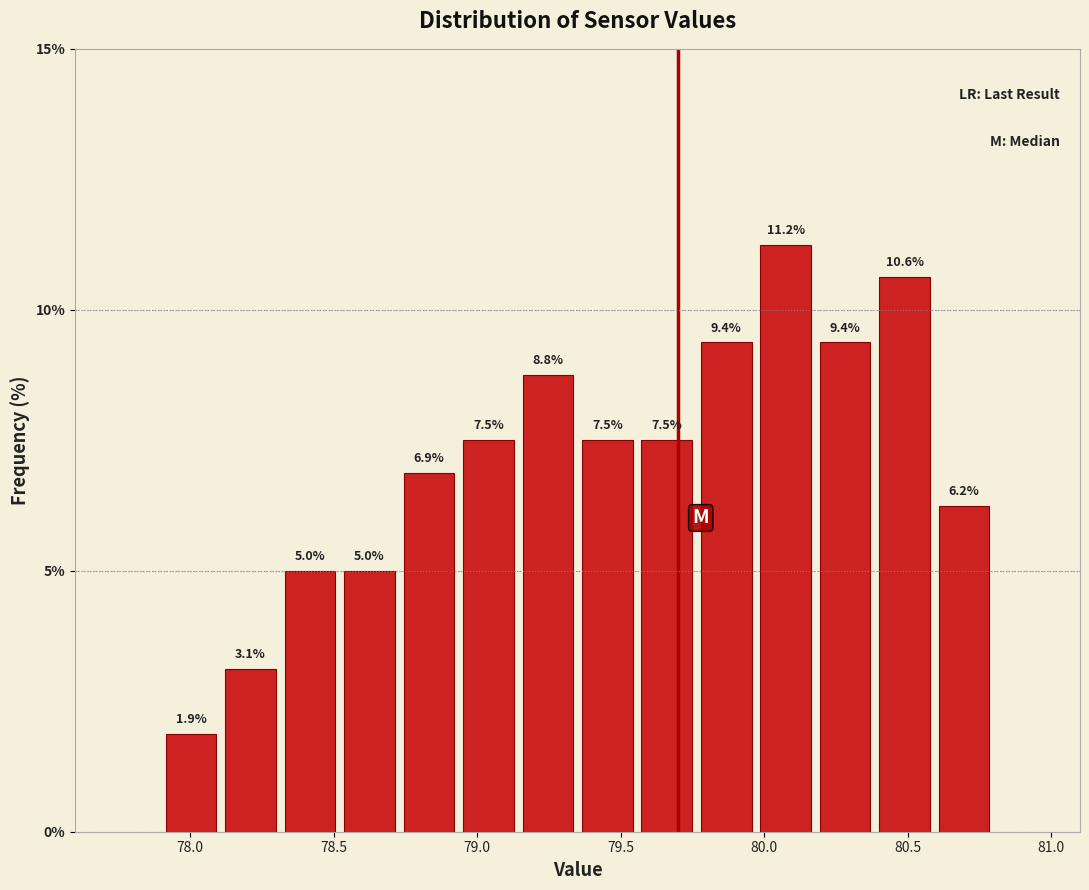

What is the height of the bar covering 78.30 to 78.50 on the x-axis? The bar edges are not printed on the chart, so give them approximately, as read against the axis.

5.0